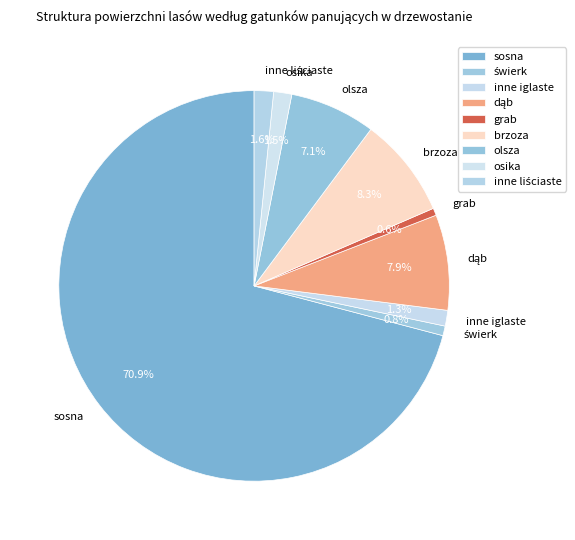

How many slices are in this pie chart?

9